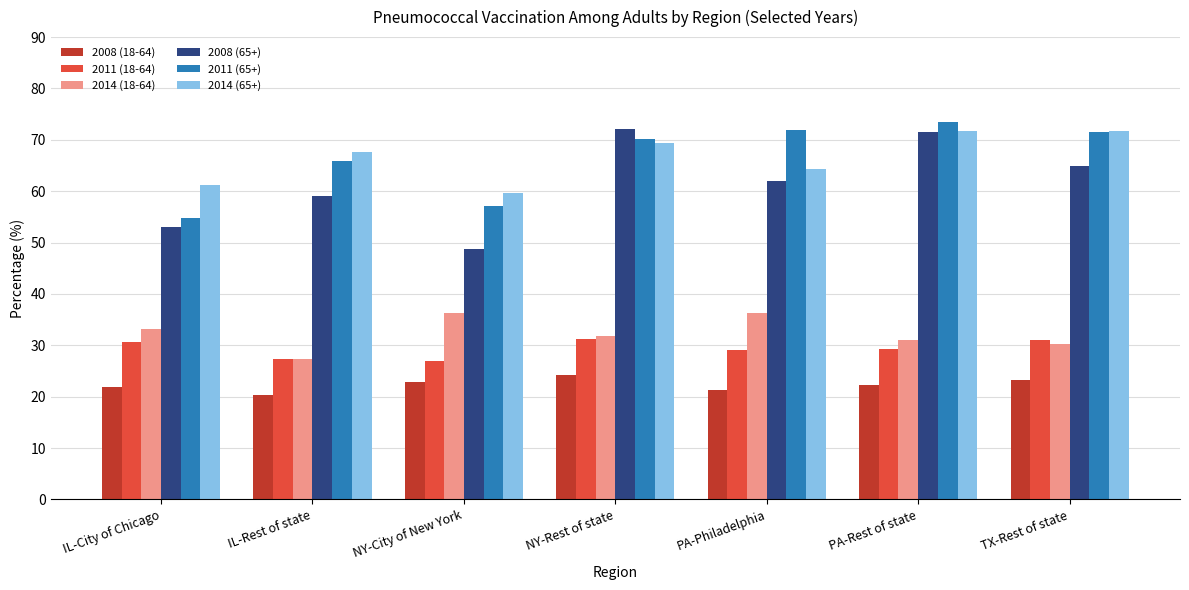

Between IL-City of Chicago and PA-Rest of state, which series saw the biggest shift?

2011 (65+)